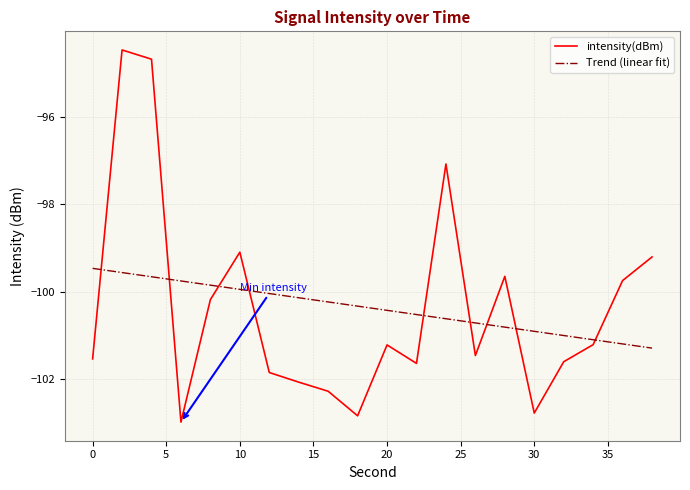

What is the difference between the maximum and minimum values in the intensity(dBm) series?

8.5